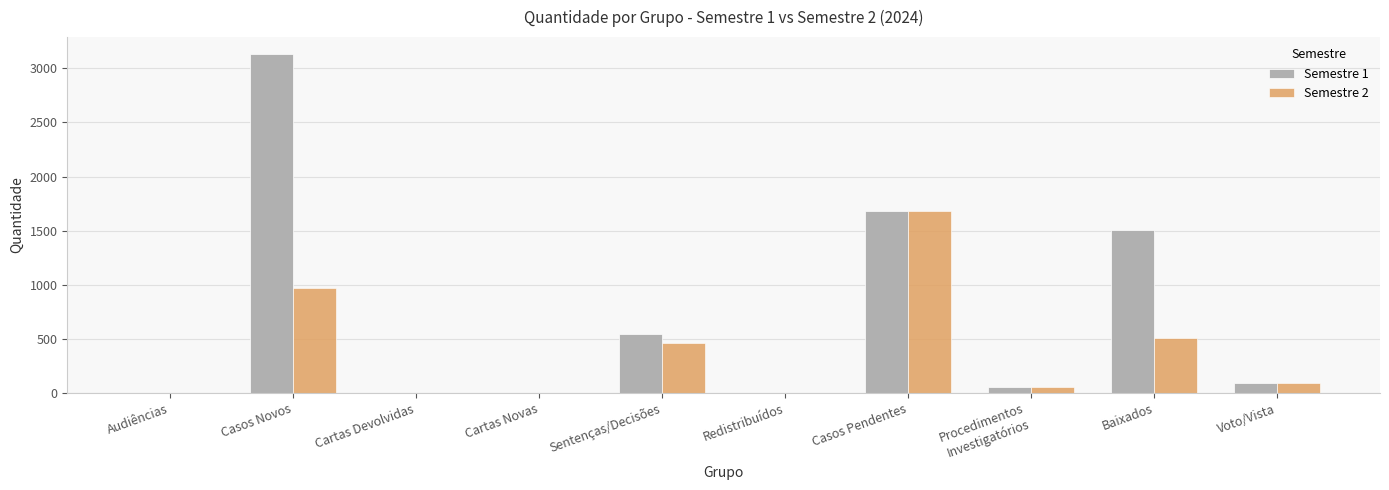

Are the bars horizontal?

No